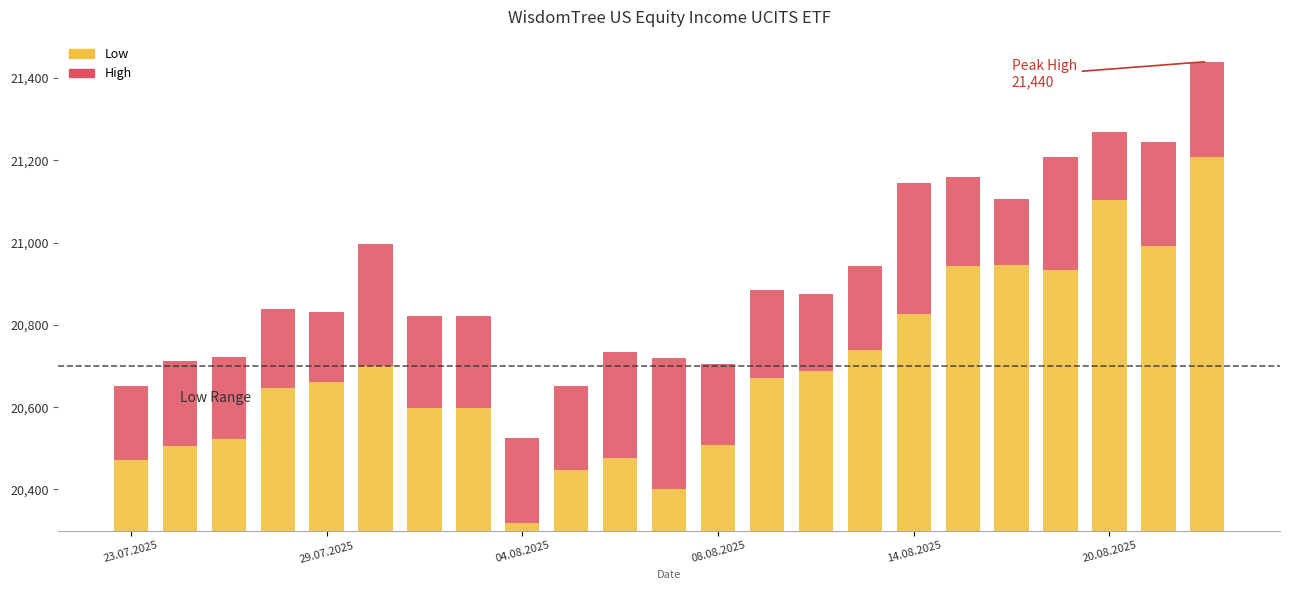

Which series has the widest spread of values?

Low